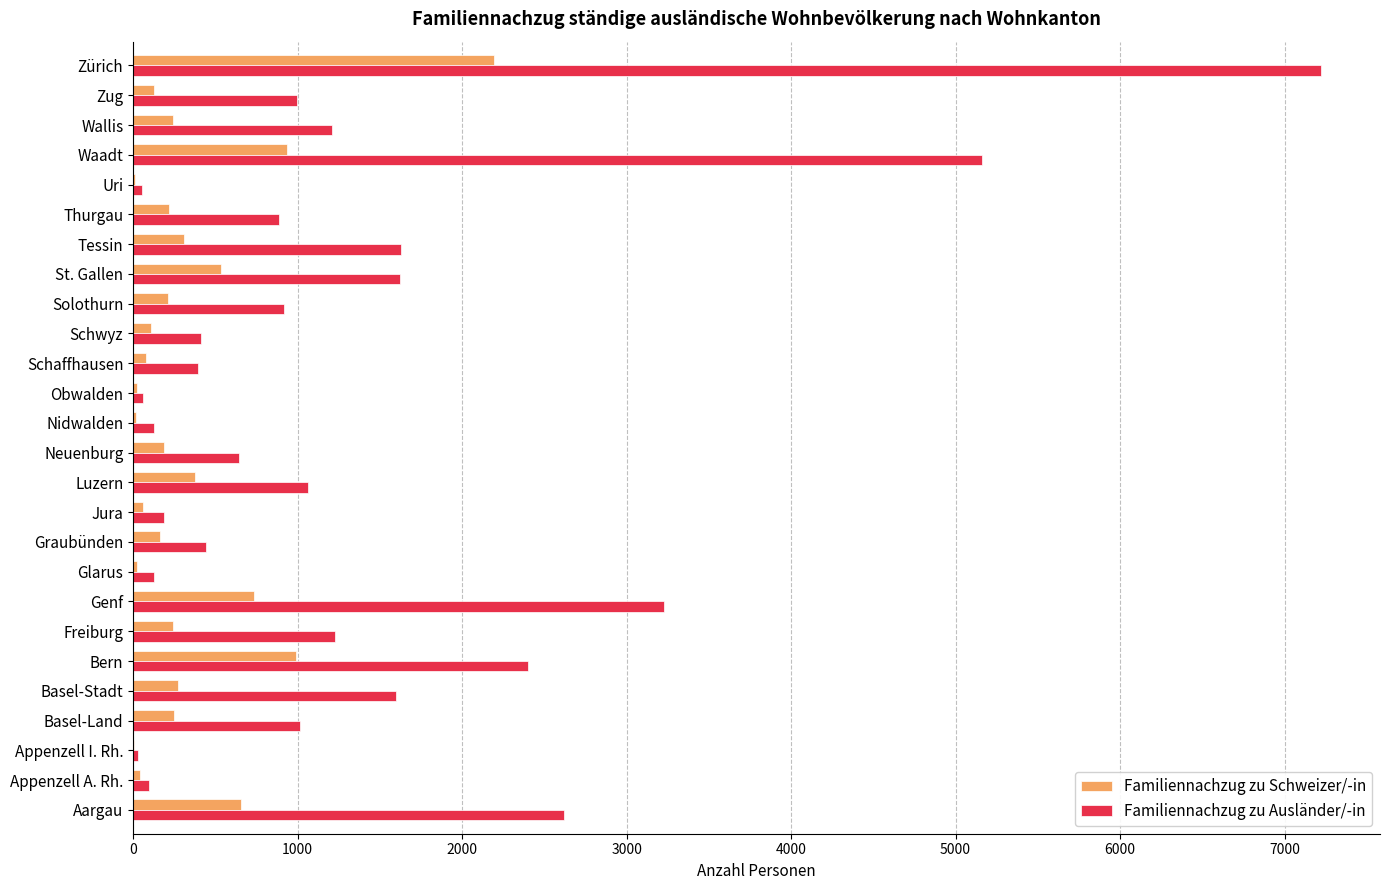

True or false: Familiennachzug zu Ausländer/-in has a value of 888 at Thurgau.

True